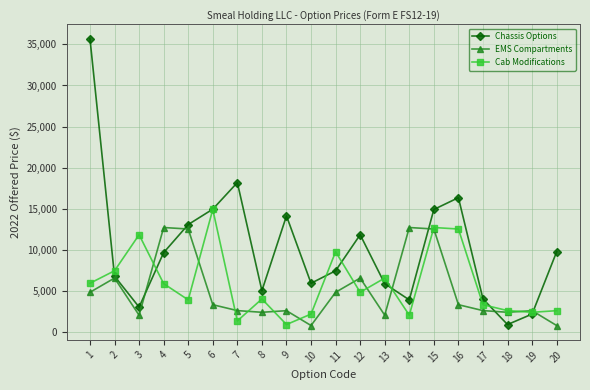

Which series has the largest total across all categories?

Chassis Options